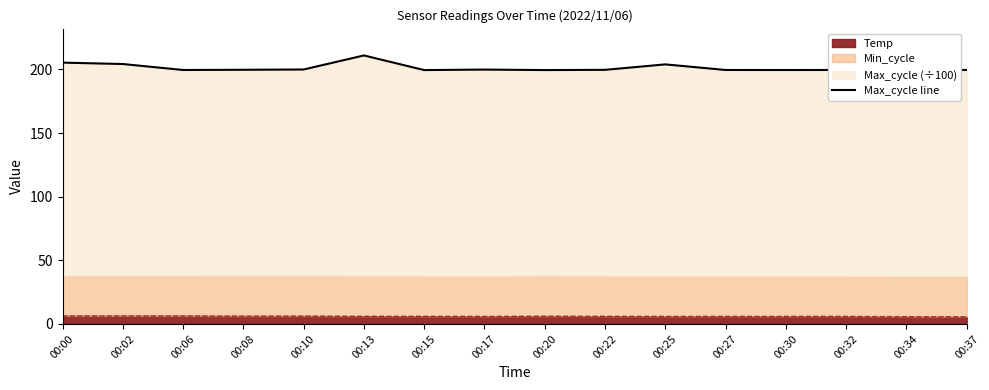

Which category has the lowest value across all series?

00:15